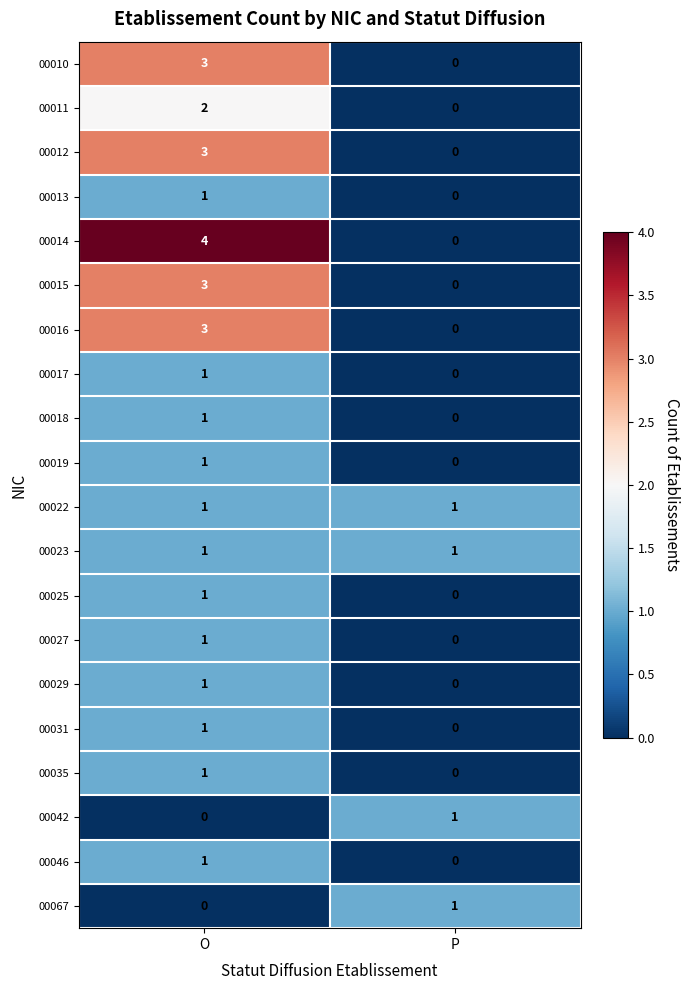

Which category has the highest value in the 00016 series?

O